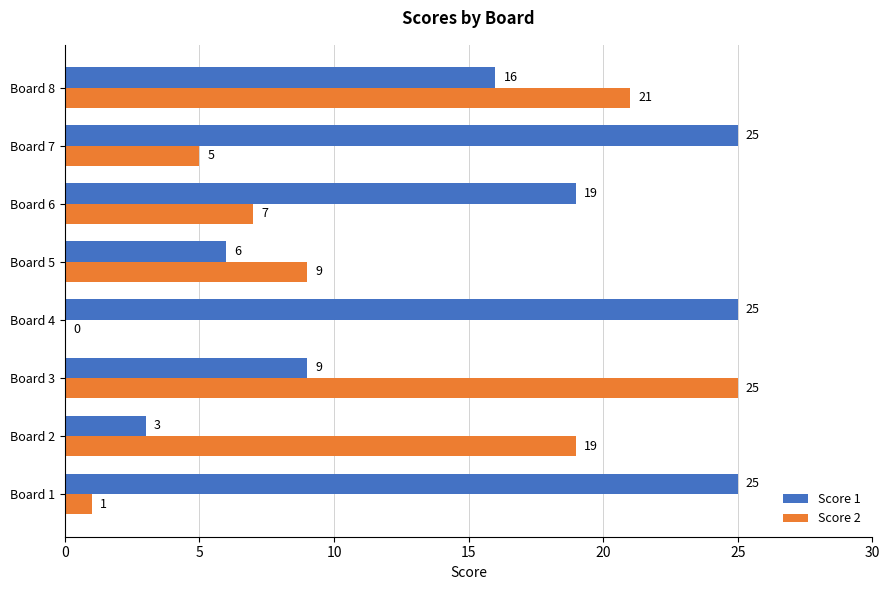

Which series has the largest total across all categories?

Score 1